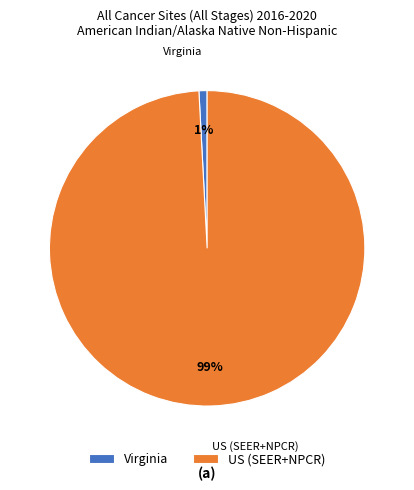

To the nearest percent, what is the average slice percentage?

50%